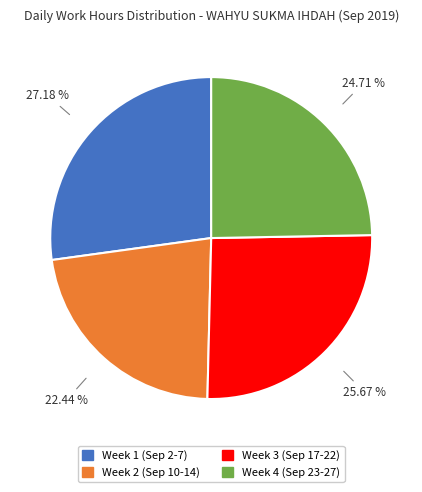

Which has a higher value, Week 3 (Sep 17-22) or Week 2 (Sep 10-14)?

Week 3 (Sep 17-22)